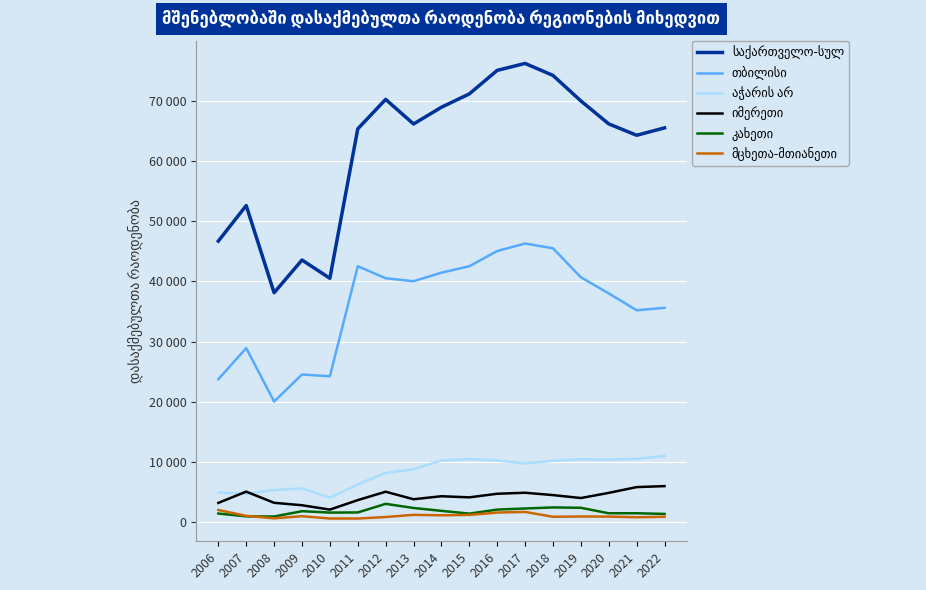

List the series in order of their peak value, lowest first.

მცხეთა-მთიანეთი, კახეთი, იმერეთი, აჭარის არ, თბილისი, საქართველო-სულ